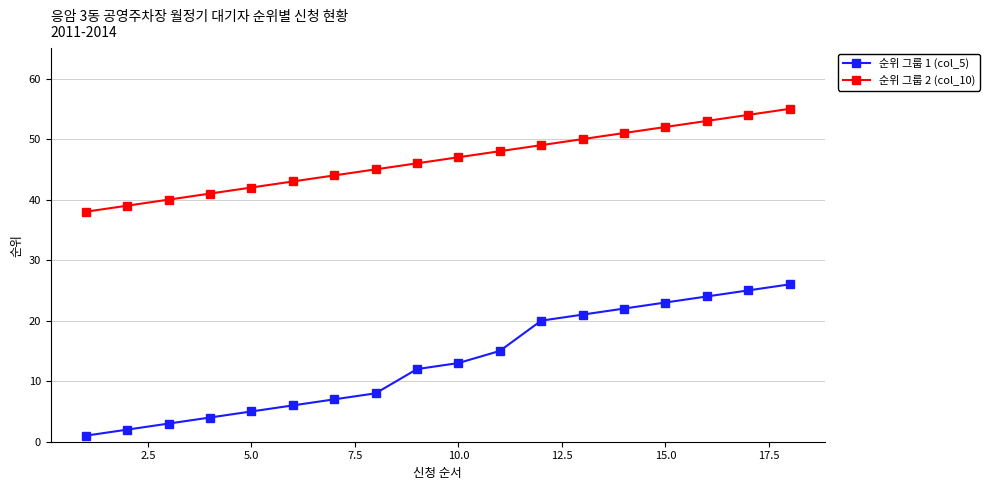

True or false: 순위 그룹 1 (col_5) and 순위 그룹 2 (col_10) cross at least once.

False